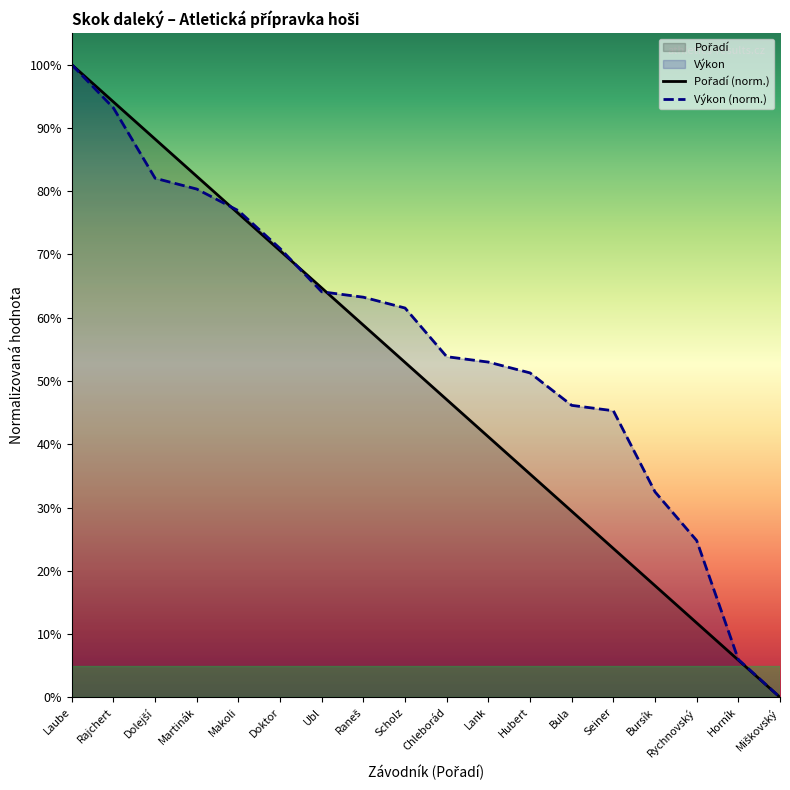

Which series has the widest spread of values?

Pořadí (norm.)